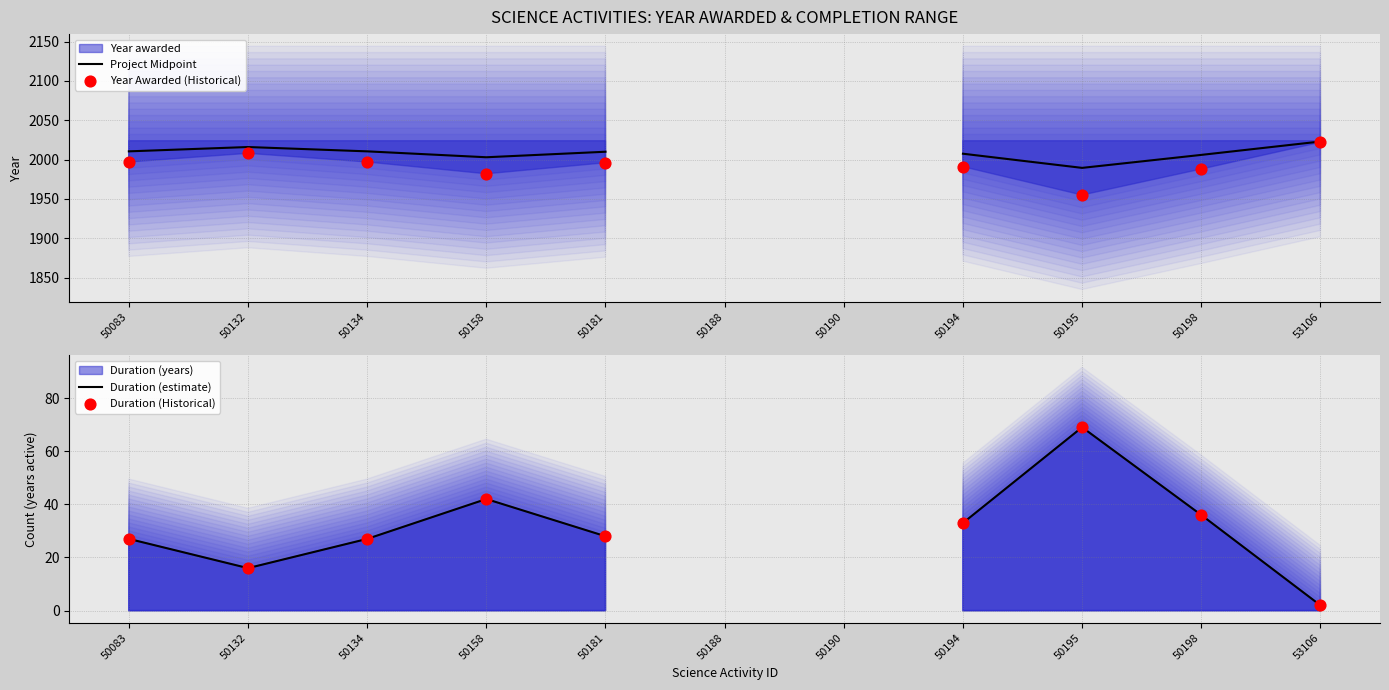

What is the total value across all series at 50181?

4062.0